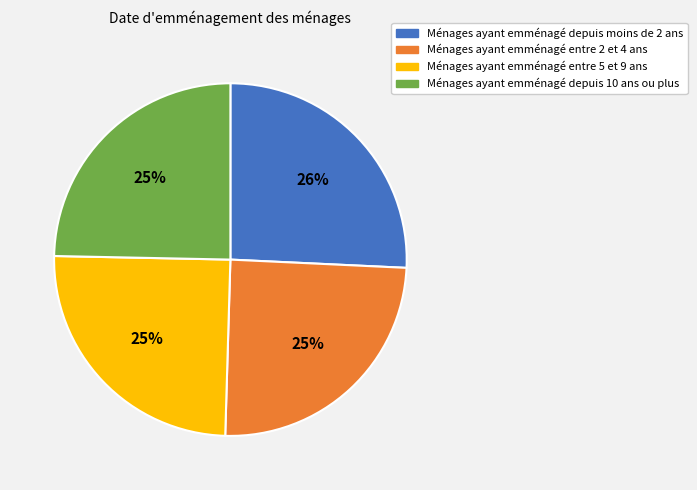

To the nearest percent, what is the average slice percentage?

25%